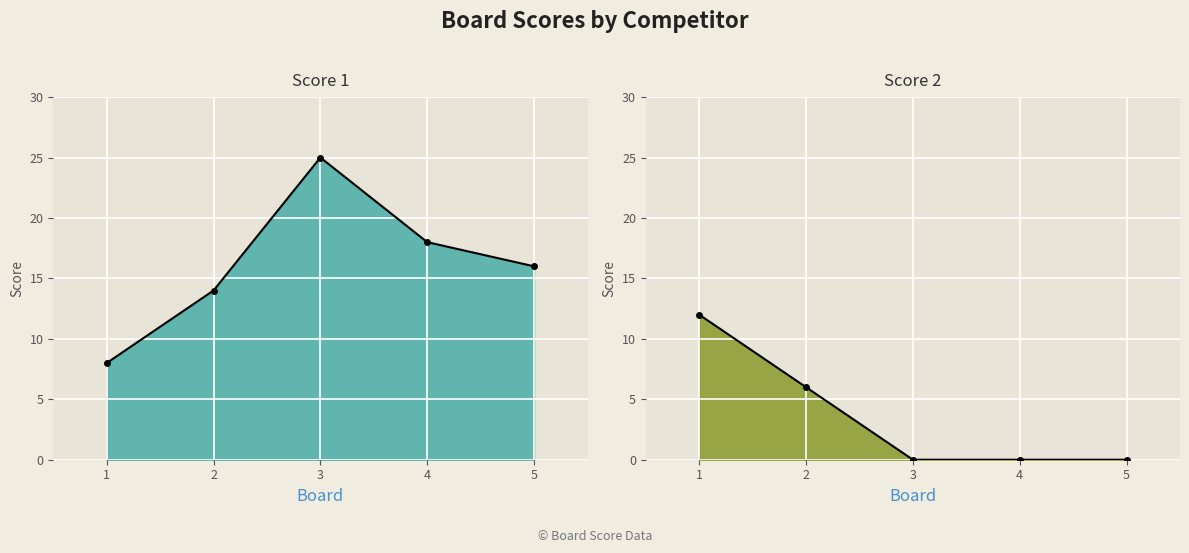

What is the sum of all Score 1 values?

81